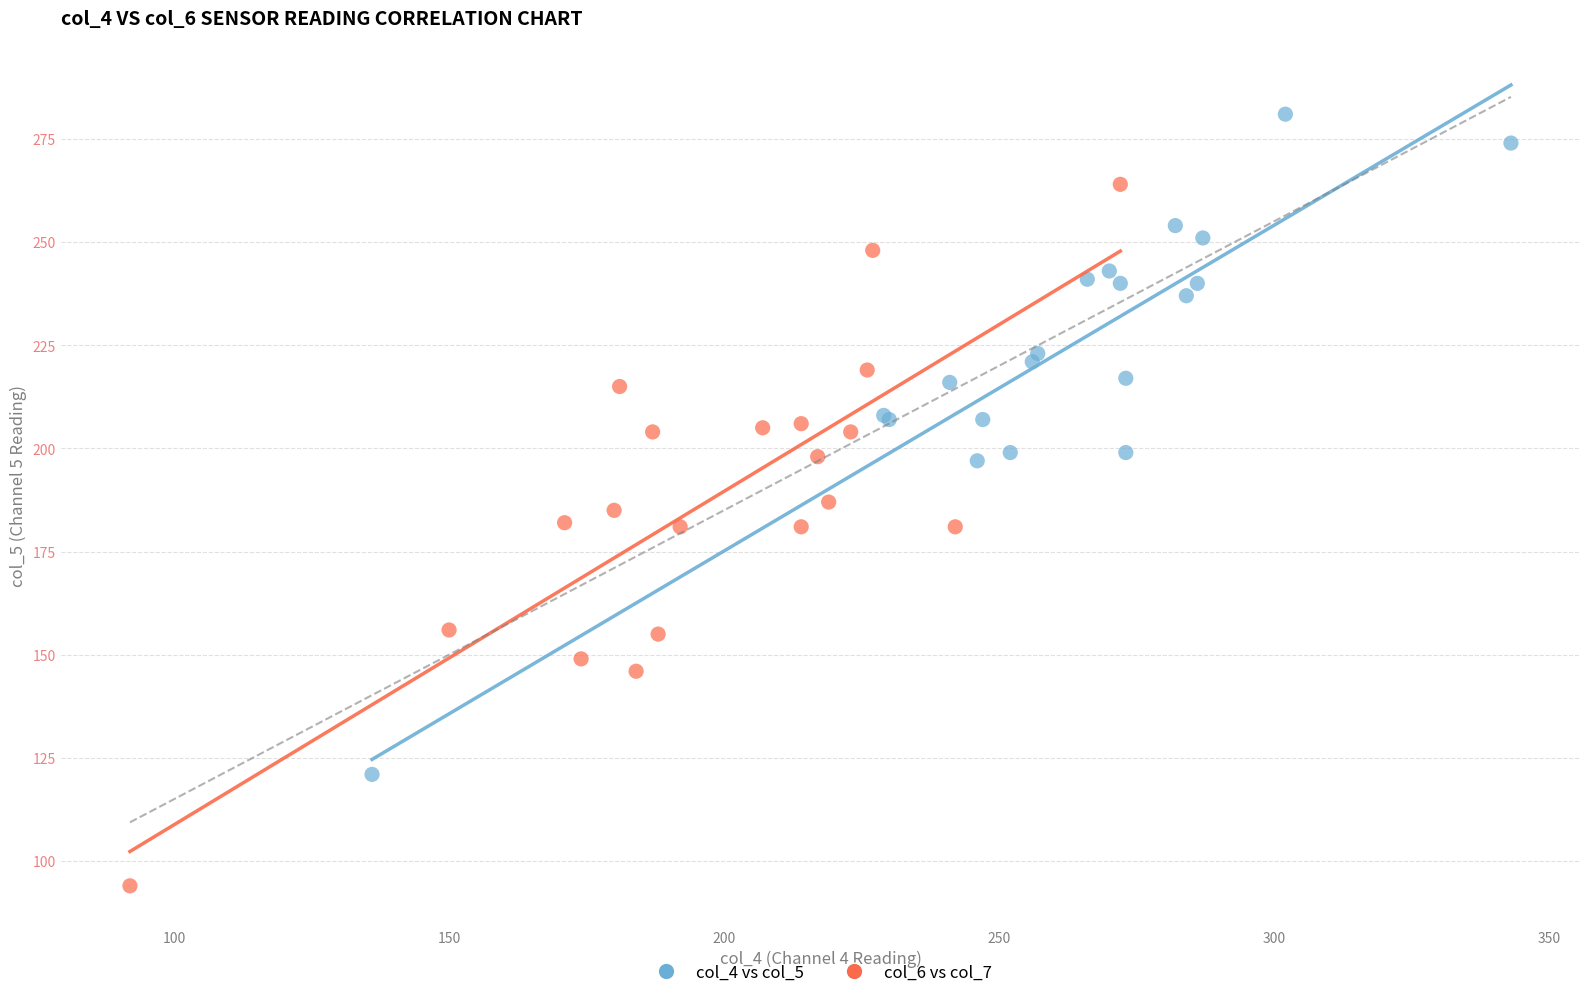

Which series has the widest spread of Y values?

col_6 vs col_7